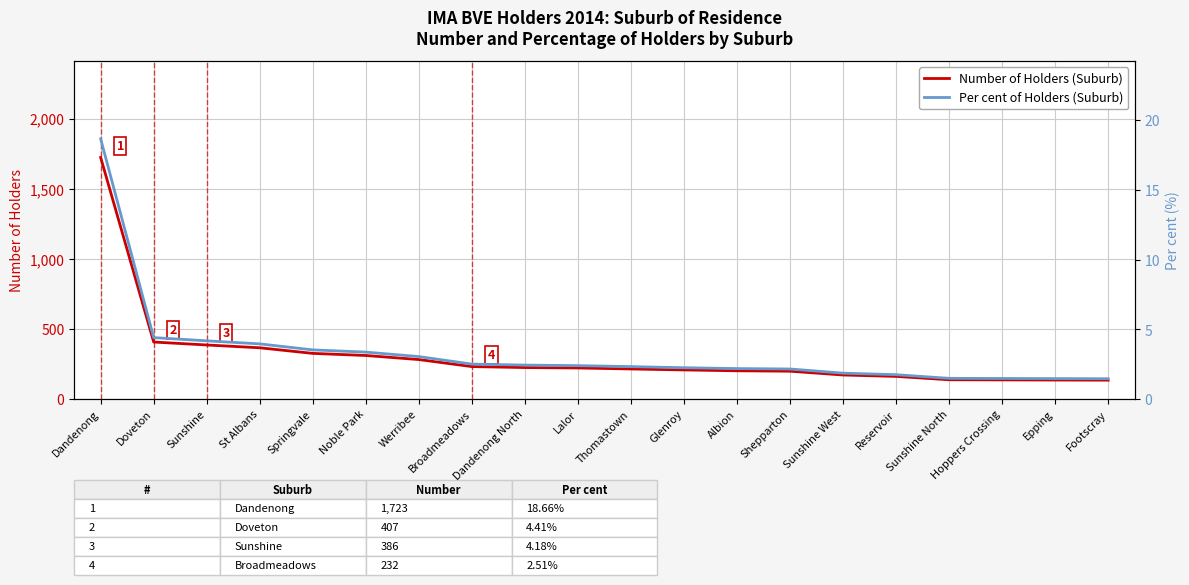

Which series changed the most between Broadmeadows and Dandenong North?

Number of Holders (Suburb)